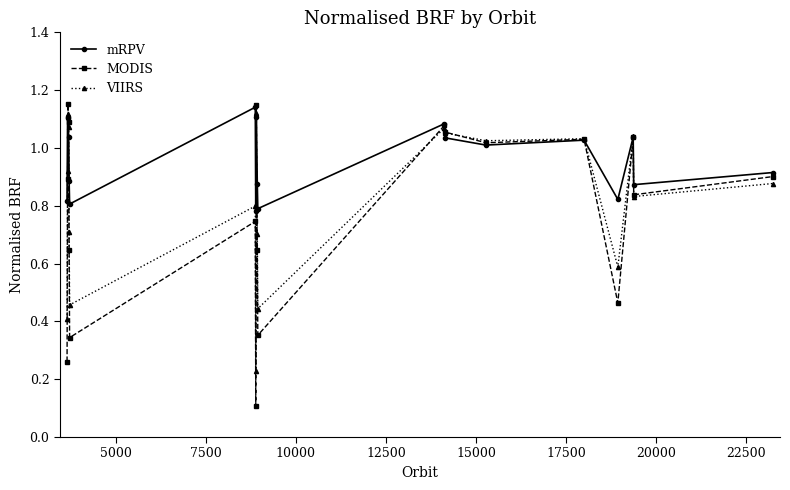

Which series has the widest spread of values?

MODIS